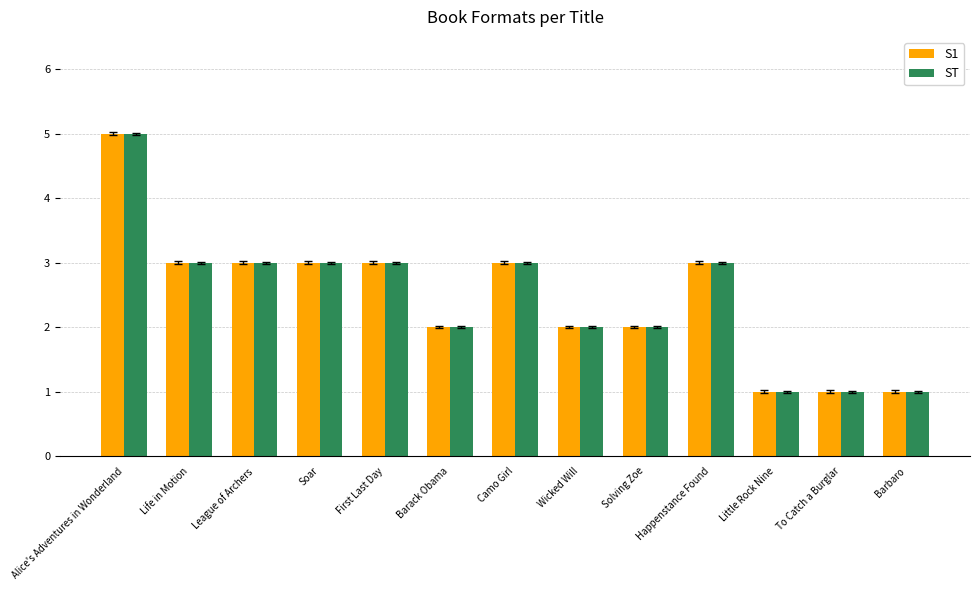

Is it true that S1 equals 2 at Life in Motion?

False